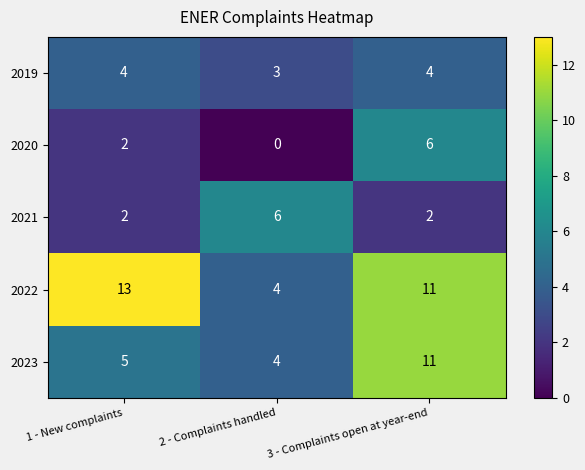

Reading left to right, list all the values displayed in this chart.

2019: 4	3	4
2020: 2	0	6
2021: 2	6	2
2022: 13	4	11
2023: 5	4	11